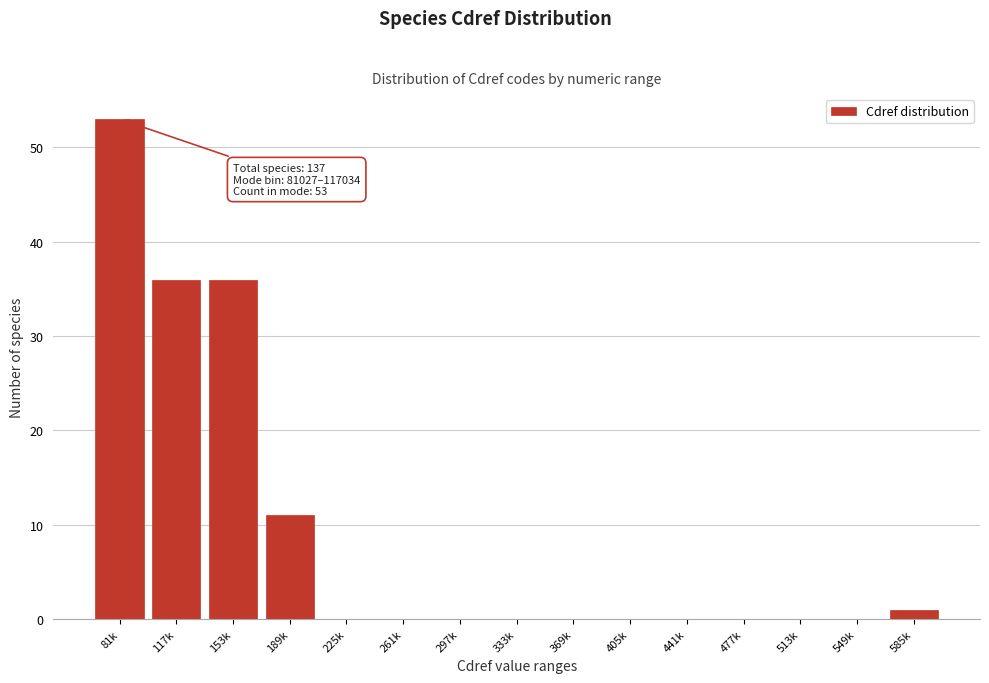

Reading right to left, extract all data points from this chart.

585k=1	549k=0	513k=0	477k=0	441k=0	405k=0	369k=0	333k=0	297k=0	261k=0	225k=0	189k=11	153k=36	117k=36	81k=53